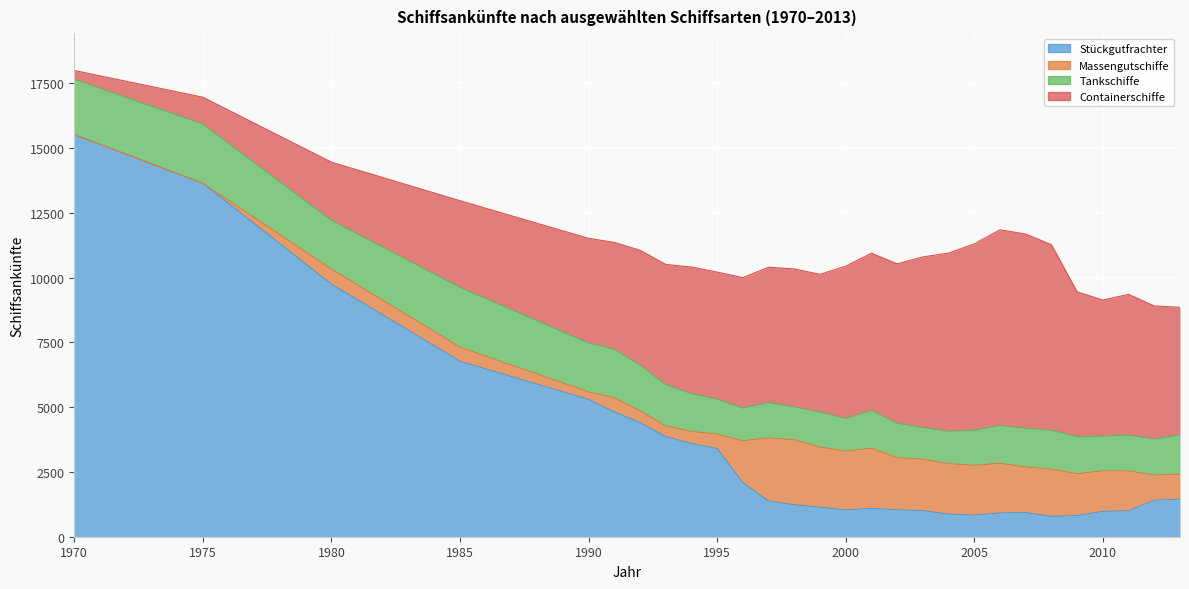

Which series has the largest total across all categories?

Containerschiffe